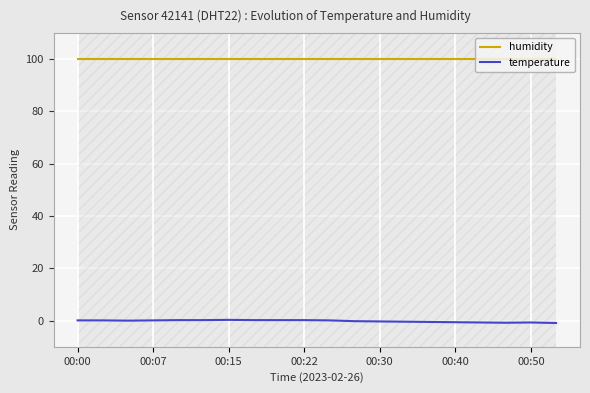

What is the minimum value for temperature?

-0.9